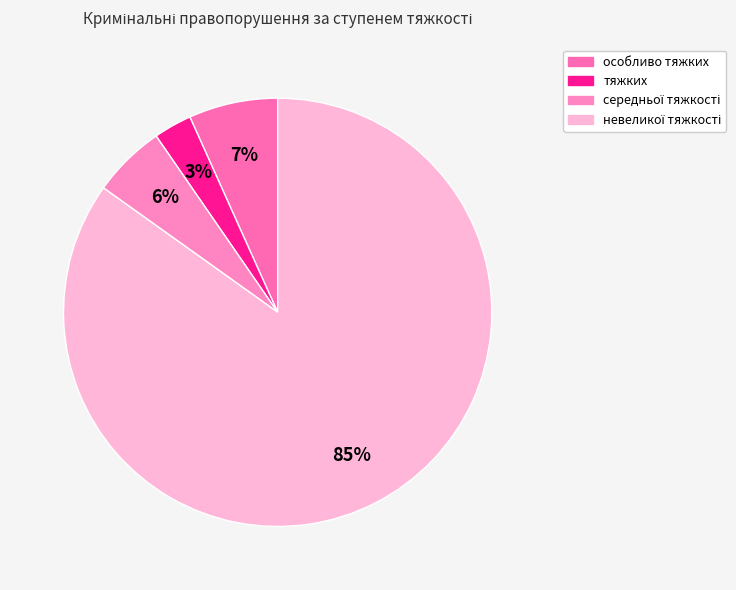

Which has a higher value, тяжких or невеликої тяжкості?

невеликої тяжкості